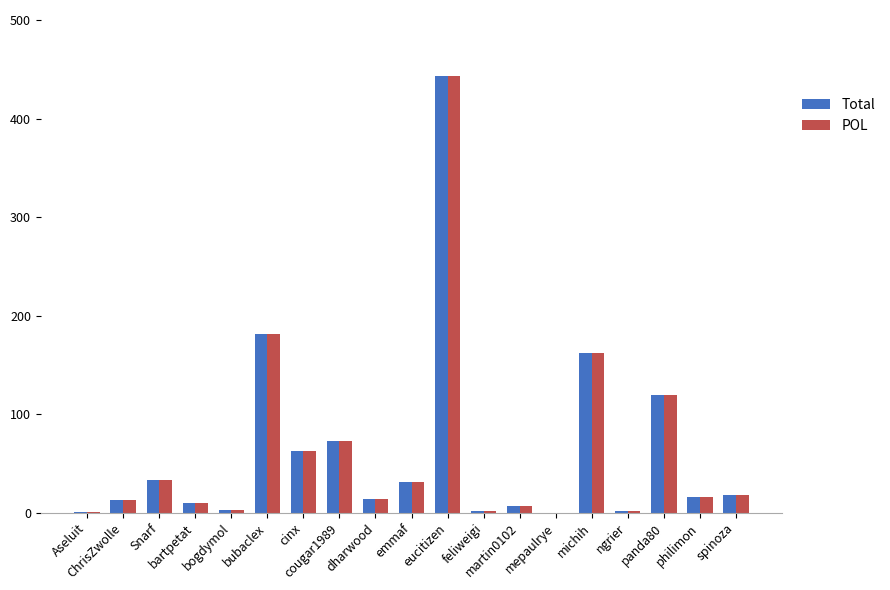

At which category is the sum across all series the highest?

eucitizen